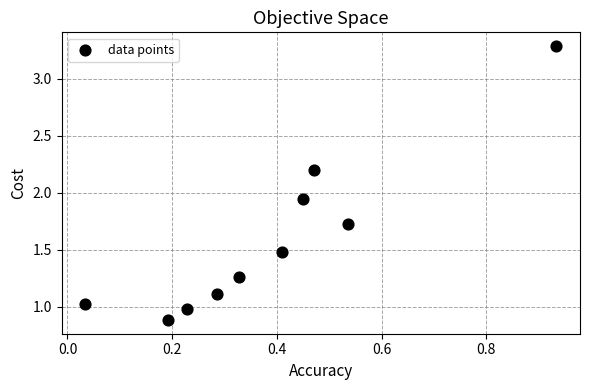

What is the range of Y values (max minus min)?

2.4